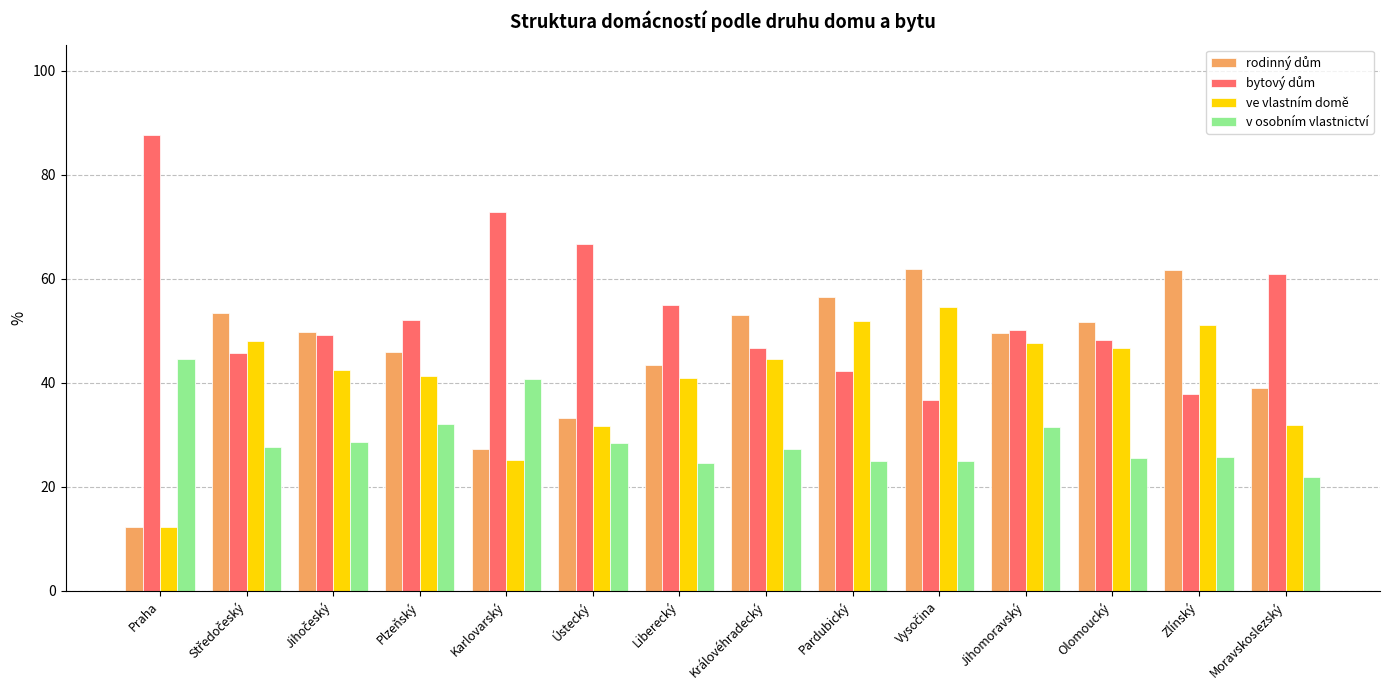

True or false: ve vlastním domě has a value of 23.0 at Jihomoravský.

False